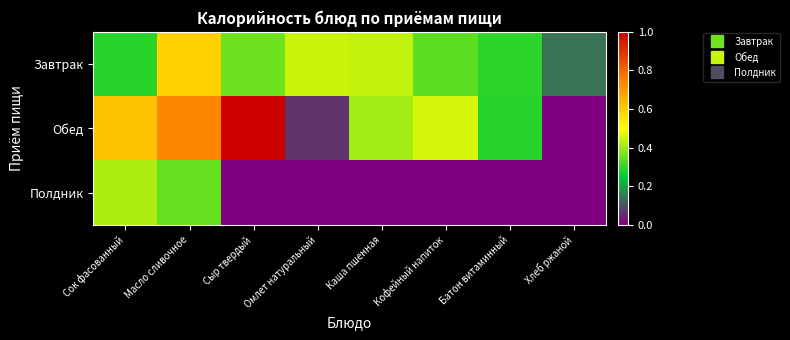

List the series in order of their overall mean, lowest first.

Полдник, Завтрак, Обед